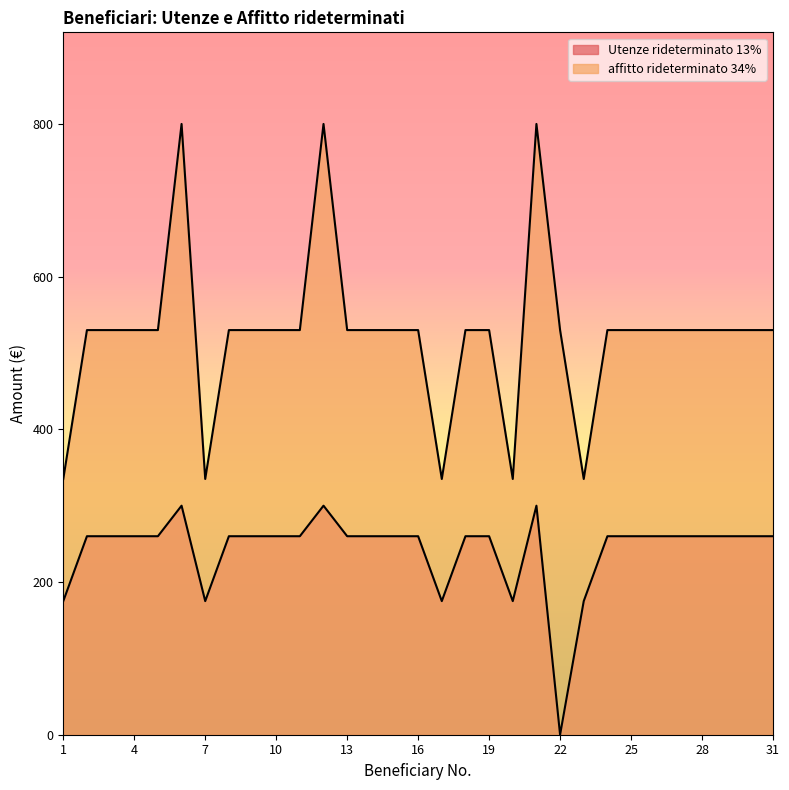

Where is the first local maximum for affitto rideterminato 34%?

6